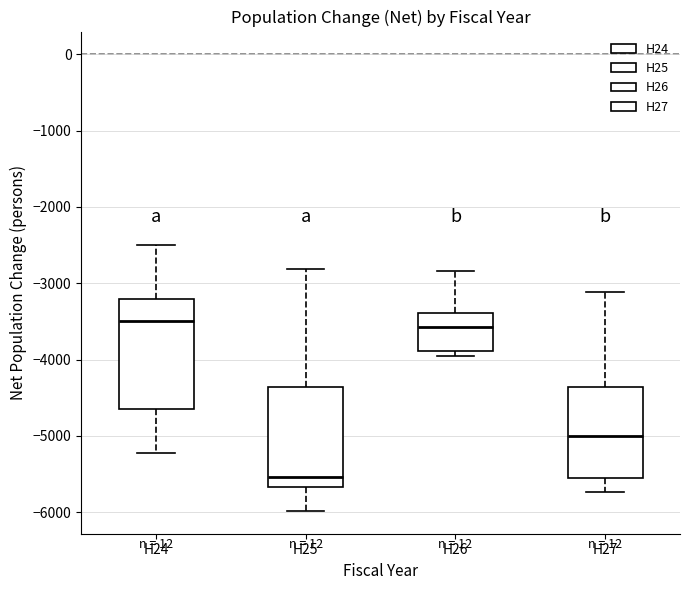

Where is the lower edge of the box for H26 on the y-axis? The values are not printed on the chart, so give them approximately, as read against the axis.

-3900